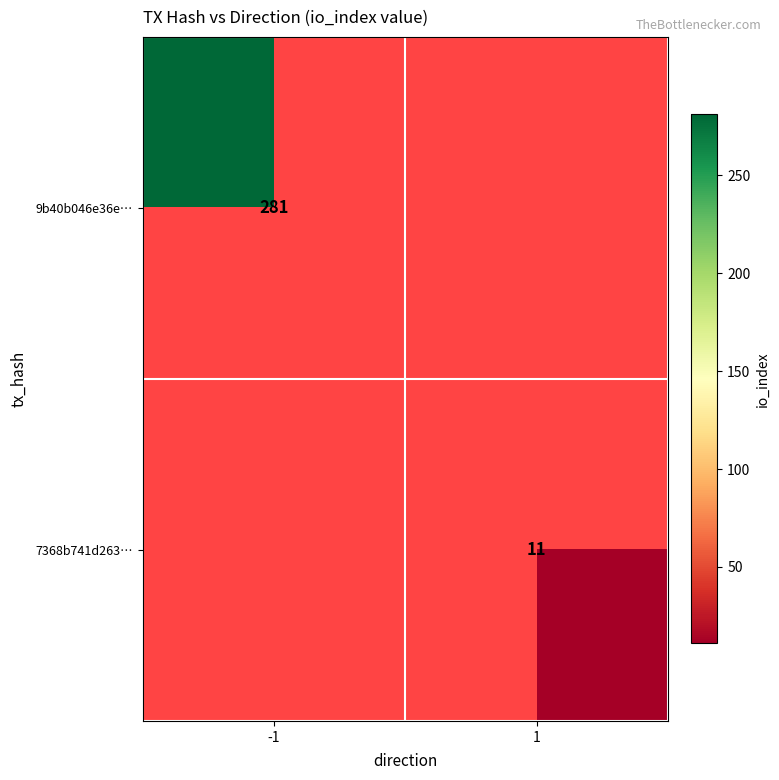

The 7368b741d263… series shows 11 at 1. True or false?

True